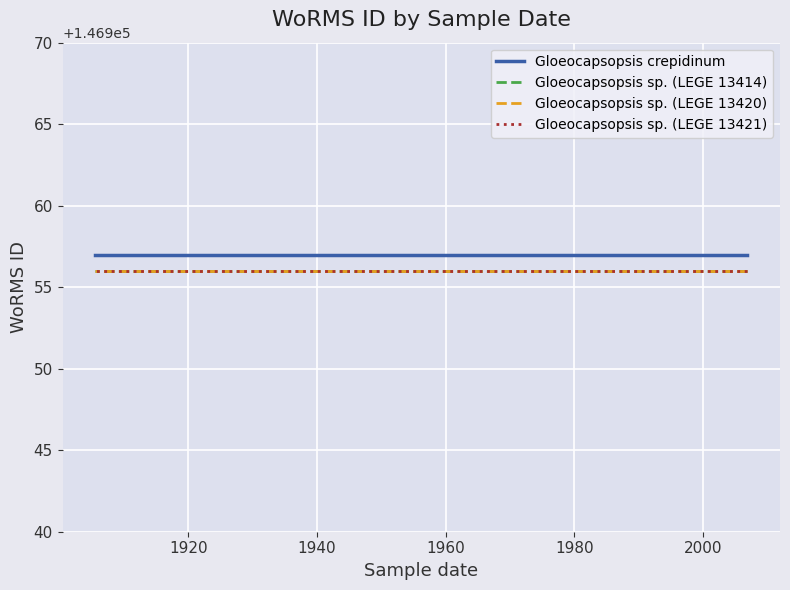

True or false: Gloeocapsopsis sp. (LEGE 13414) and Gloeocapsopsis sp. (LEGE 13421) cross at least once.

False